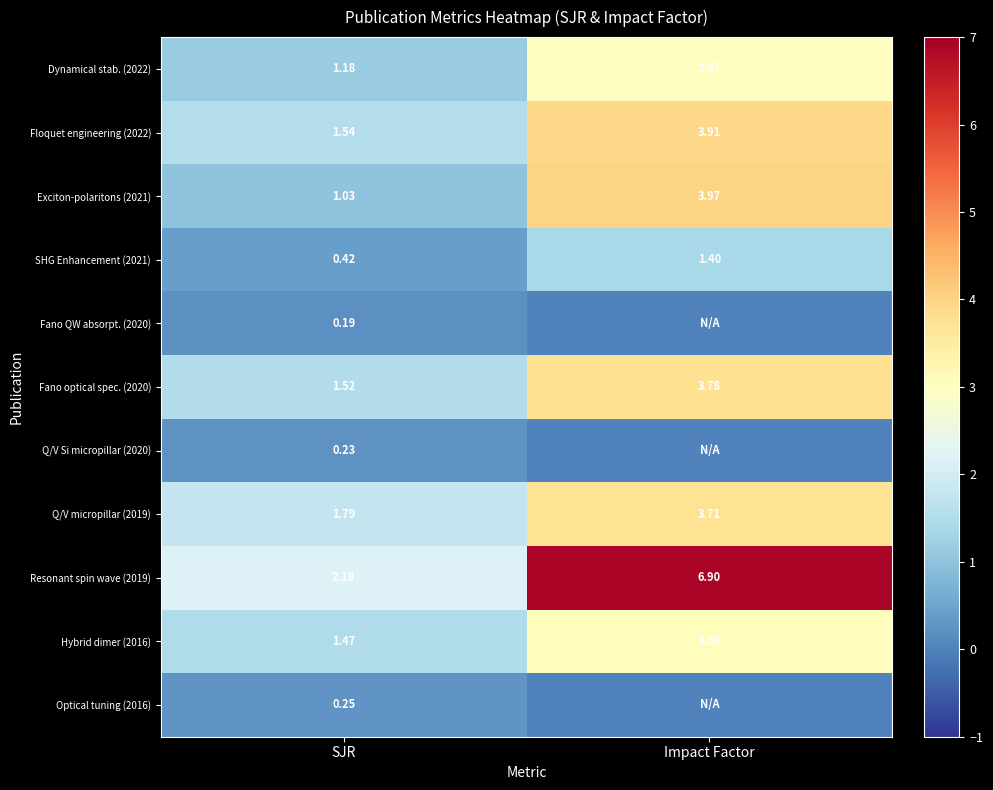

What is the total value across all series at Impact Factor?

29.7